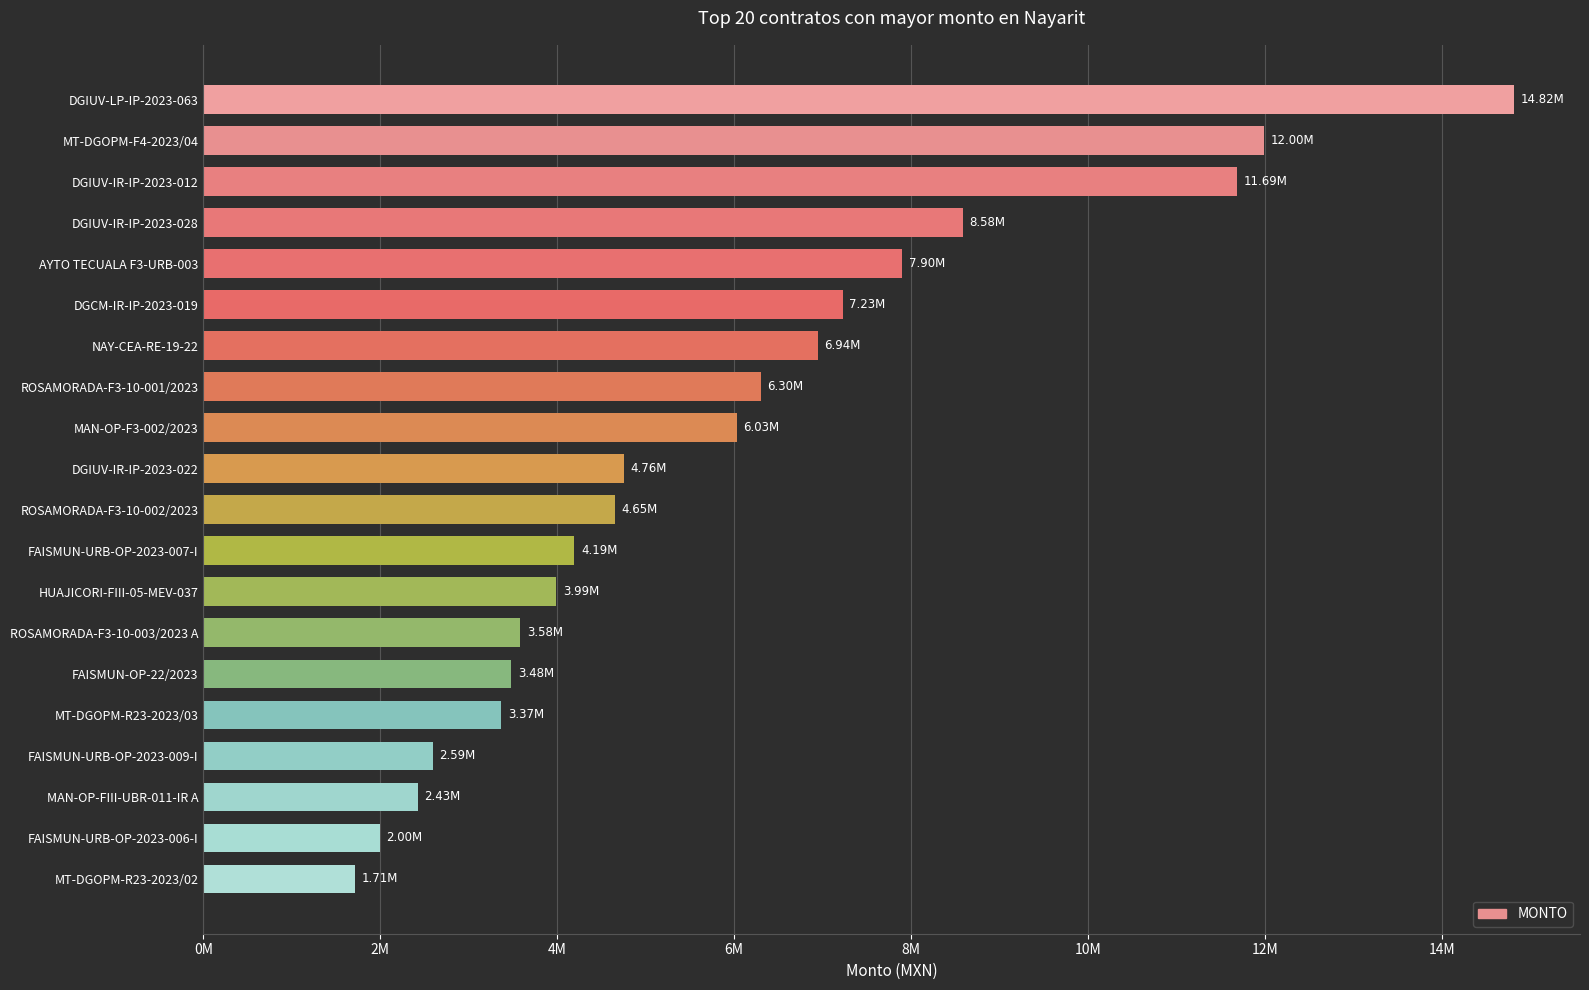

What is the sum of all values?

118241273.2